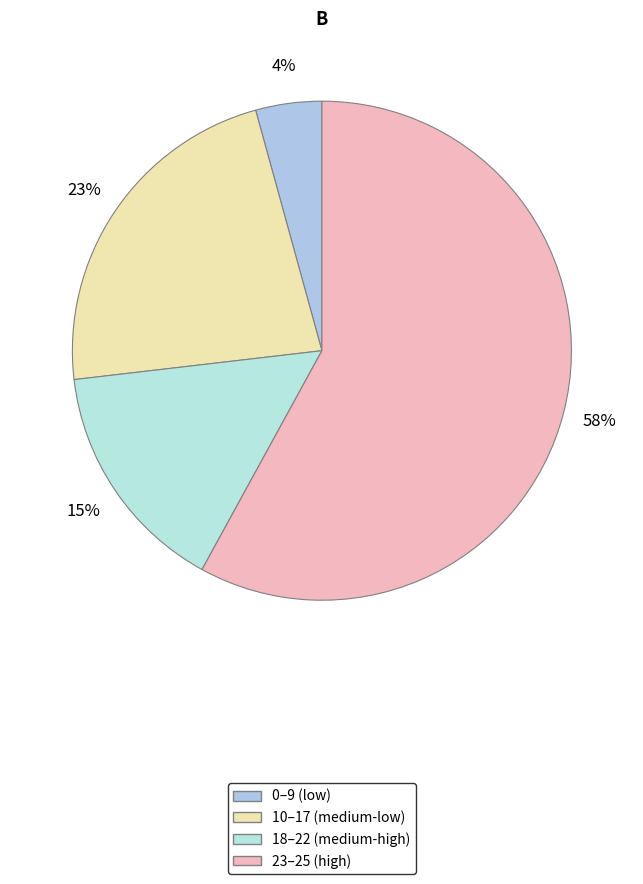

How many segments does this pie chart have?

4